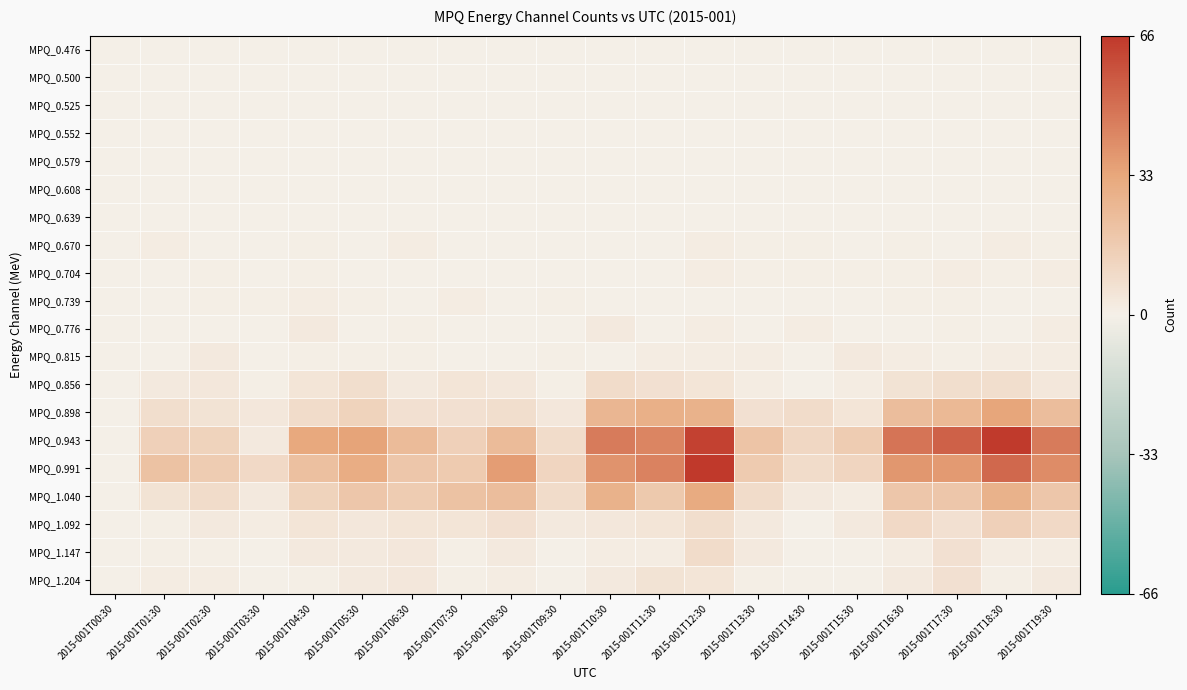

Reading left to right, extract all data points from this chart.

MPQ_0.476: 2015-001T00:30=0.0	2015-001T01:30=0.0	2015-001T02:30=0.0	2015-001T03:30=0.0	2015-001T04:30=0.0	2015-001T05:30=0.0	2015-001T06:30=0.0	2015-001T07:30=0.0	2015-001T08:30=0.0	2015-001T09:30=0.0	2015-001T10:30=0.0	2015-001T11:30=0.0	2015-001T12:30=0.0	2015-001T13:30=0.0	2015-001T14:30=0.0	2015-001T15:30=0.0	2015-001T16:30=0.0	2015-001T17:30=0.0	2015-001T18:30=0.0	2015-001T19:30=0.0
MPQ_0.500: 2015-001T00:30=0.0	2015-001T01:30=0.0	2015-001T02:30=0.0	2015-001T03:30=0.0	2015-001T04:30=0.0	2015-001T05:30=0.0	2015-001T06:30=0.0	2015-001T07:30=0.0	2015-001T08:30=0.0	2015-001T09:30=0.0	2015-001T10:30=0.0	2015-001T11:30=0.0	2015-001T12:30=0.0	2015-001T13:30=0.0	2015-001T14:30=0.0	2015-001T15:30=0.0	2015-001T16:30=0.0	2015-001T17:30=0.0	2015-001T18:30=0.0	2015-001T19:30=0.0
MPQ_0.525: 2015-001T00:30=0.0	2015-001T01:30=0.0	2015-001T02:30=0.0	2015-001T03:30=0.0	2015-001T04:30=0.0	2015-001T05:30=0.0	2015-001T06:30=0.0	2015-001T07:30=0.0	2015-001T08:30=0.0	2015-001T09:30=0.0	2015-001T10:30=0.0	2015-001T11:30=0.0	2015-001T12:30=0.0	2015-001T13:30=0.0	2015-001T14:30=0.0	2015-001T15:30=0.0	2015-001T16:30=0.0	2015-001T17:30=0.0	2015-001T18:30=0.0	2015-001T19:30=0.0
MPQ_0.552: 2015-001T00:30=0.0	2015-001T01:30=0.0	2015-001T02:30=0.0	2015-001T03:30=0.0	2015-001T04:30=0.0	2015-001T05:30=0.0	2015-001T06:30=0.0	2015-001T07:30=0.0	2015-001T08:30=0.0	2015-001T09:30=0.0	2015-001T10:30=0.0	2015-001T11:30=0.0	2015-001T12:30=0.0	2015-001T13:30=0.0	2015-001T14:30=0.0	2015-001T15:30=0.0	2015-001T16:30=0.0	2015-001T17:30=0.0	2015-001T18:30=0.0	2015-001T19:30=0.0
MPQ_0.579: 2015-001T00:30=0.0	2015-001T01:30=0.0	2015-001T02:30=0.0	2015-001T03:30=0.0	2015-001T04:30=0.0	2015-001T05:30=0.0	2015-001T06:30=0.0	2015-001T07:30=0.0	2015-001T08:30=0.0	2015-001T09:30=0.0	2015-001T10:30=0.0	2015-001T11:30=0.0	2015-001T12:30=0.0	2015-001T13:30=0.0	2015-001T14:30=0.0	2015-001T15:30=0.0	2015-001T16:30=0.0	2015-001T17:30=0.0	2015-001T18:30=0.0	2015-001T19:30=0.0
MPQ_0.608: 2015-001T00:30=0.0	2015-001T01:30=0.0	2015-001T02:30=0.0	2015-001T03:30=0.0	2015-001T04:30=0.0	2015-001T05:30=0.0	2015-001T06:30=0.0	2015-001T07:30=0.0	2015-001T08:30=0.0	2015-001T09:30=0.0	2015-001T10:30=0.0	2015-001T11:30=0.0	2015-001T12:30=0.0	2015-001T13:30=0.0	2015-001T14:30=0.0	2015-001T15:30=0.0	2015-001T16:30=0.0	2015-001T17:30=0.0	2015-001T18:30=0.0	2015-001T19:30=0.0
MPQ_0.639: 2015-001T00:30=0.0	2015-001T01:30=0.0	2015-001T02:30=0.0	2015-001T03:30=0.0	2015-001T04:30=0.0	2015-001T05:30=0.0	2015-001T06:30=0.0	2015-001T07:30=0.0	2015-001T08:30=0.0	2015-001T09:30=0.0	2015-001T10:30=0.0	2015-001T11:30=0.0	2015-001T12:30=0.0	2015-001T13:30=0.0	2015-001T14:30=0.0	2015-001T15:30=0.0	2015-001T16:30=0.0	2015-001T17:30=0.0	2015-001T18:30=0.0	2015-001T19:30=0.0
MPQ_0.670: 2015-001T00:30=0.0	2015-001T01:30=0.0	2015-001T02:30=0.0	2015-001T03:30=0.0	2015-001T04:30=0.0	2015-001T05:30=0.0	2015-001T06:30=0.0	2015-001T07:30=0.0	2015-001T08:30=0.0	2015-001T09:30=0.0	2015-001T10:30=0.0	2015-001T11:30=0.0	2015-001T12:30=0.0	2015-001T13:30=0.0	2015-001T14:30=0.0	2015-001T15:30=0.0	2015-001T16:30=0.0	2015-001T17:30=0.0	2015-001T18:30=0.0	2015-001T19:30=0.0
MPQ_0.704: 2015-001T00:30=0.0	2015-001T01:30=0.0	2015-001T02:30=0.0	2015-001T03:30=0.0	2015-001T04:30=0.0	2015-001T05:30=0.0	2015-001T06:30=0.0	2015-001T07:30=0.0	2015-001T08:30=0.0	2015-001T09:30=0.0	2015-001T10:30=0.0	2015-001T11:30=0.0	2015-001T12:30=0.0	2015-001T13:30=0.0	2015-001T14:30=0.0	2015-001T15:30=0.0	2015-001T16:30=0.0	2015-001T17:30=0.0	2015-001T18:30=0.0	2015-001T19:30=0.0
MPQ_0.739: 2015-001T00:30=0.0	2015-001T01:30=0.0	2015-001T02:30=0.0	2015-001T03:30=0.0	2015-001T04:30=0.0	2015-001T05:30=0.0	2015-001T06:30=0.0	2015-001T07:30=0.0	2015-001T08:30=0.0	2015-001T09:30=0.0	2015-001T10:30=0.0	2015-001T11:30=0.0	2015-001T12:30=0.0	2015-001T13:30=0.0	2015-001T14:30=0.0	2015-001T15:30=0.0	2015-001T16:30=0.0	2015-001T17:30=0.0	2015-001T18:30=0.0	2015-001T19:30=0.0
MPQ_0.776: 2015-001T00:30=0.0	2015-001T01:30=0.0	2015-001T02:30=0.0	2015-001T03:30=0.0	2015-001T04:30=0.0	2015-001T05:30=0.0	2015-001T06:30=0.0	2015-001T07:30=0.0	2015-001T08:30=0.0	2015-001T09:30=0.0	2015-001T10:30=0.0	2015-001T11:30=0.0	2015-001T12:30=0.0	2015-001T13:30=0.0	2015-001T14:30=0.0	2015-001T15:30=0.0	2015-001T16:30=0.0	2015-001T17:30=0.0	2015-001T18:30=0.0	2015-001T19:30=0.0
MPQ_0.815: 2015-001T00:30=0.0	2015-001T01:30=0.0	2015-001T02:30=0.0	2015-001T03:30=0.0	2015-001T04:30=0.0	2015-001T05:30=0.0	2015-001T06:30=0.0	2015-001T07:30=0.0	2015-001T08:30=0.0	2015-001T09:30=0.0	2015-001T10:30=0.0	2015-001T11:30=0.0	2015-001T12:30=0.0	2015-001T13:30=0.0	2015-001T14:30=0.0	2015-001T15:30=0.0	2015-001T16:30=0.0	2015-001T17:30=0.0	2015-001T18:30=0.0	2015-001T19:30=0.0
MPQ_0.856: 2015-001T00:30=0.0	2015-001T01:30=0.0	2015-001T02:30=0.1	2015-001T03:30=0.0	2015-001T04:30=0.1	2015-001T05:30=0.1	2015-001T06:30=0.0	2015-001T07:30=0.1	2015-001T08:30=0.1	2015-001T09:30=0.0	2015-001T10:30=0.1	2015-001T11:30=0.1	2015-001T12:30=0.1	2015-001T13:30=0.0	2015-001T14:30=0.0	2015-001T15:30=0.0	2015-001T16:30=0.1	2015-001T17:30=0.1	2015-001T18:30=0.1	2015-001T19:30=0.1
MPQ_0.898: 2015-001T00:30=0.0	2015-001T01:30=0.1	2015-001T02:30=0.1	2015-001T03:30=0.1	2015-001T04:30=0.1	2015-001T05:30=0.2	2015-001T06:30=0.1	2015-001T07:30=0.1	2015-001T08:30=0.1	2015-001T09:30=0.1	2015-001T10:30=0.4	2015-001T11:30=0.4	2015-001T12:30=0.4	2015-001T13:30=0.1	2015-001T14:30=0.1	2015-001T15:30=0.1	2015-001T16:30=0.3	2015-001T17:30=0.4	2015-001T18:30=0.5	2015-001T19:30=0.3
MPQ_0.943: 2015-001T00:30=0.0	2015-001T01:30=0.2	2015-001T02:30=0.2	2015-001T03:30=0.0	2015-001T04:30=0.5	2015-001T05:30=0.5	2015-001T06:30=0.4	2015-001T07:30=0.2	2015-001T08:30=0.4	2015-001T09:30=0.1	2015-001T10:30=0.7	2015-001T11:30=0.7	2015-001T12:30=1.0	2015-001T13:30=0.3	2015-001T14:30=0.2	2015-001T15:30=0.2	2015-001T16:30=0.7	2015-001T17:30=0.8	2015-001T18:30=1.0	2015-001T19:30=0.7
MPQ_0.991: 2015-001T00:30=0.0	2015-001T01:30=0.3	2015-001T02:30=0.2	2015-001T03:30=0.2	2015-001T04:30=0.3	2015-001T05:30=0.5	2015-001T06:30=0.3	2015-001T07:30=0.3	2015-001T08:30=0.5	2015-001T09:30=0.2	2015-001T10:30=0.6	2015-001T11:30=0.7	2015-001T12:30=1.0	2015-001T13:30=0.3	2015-001T14:30=0.1	2015-001T15:30=0.2	2015-001T16:30=0.6	2015-001T17:30=0.6	2015-001T18:30=0.8	2015-001T19:30=0.6
MPQ_1.040: 2015-001T00:30=0.0	2015-001T01:30=0.1	2015-001T02:30=0.1	2015-001T03:30=0.0	2015-001T04:30=0.2	2015-001T05:30=0.3	2015-001T06:30=0.2	2015-001T07:30=0.3	2015-001T08:30=0.3	2015-001T09:30=0.1	2015-001T10:30=0.4	2015-001T11:30=0.3	2015-001T12:30=0.5	2015-001T13:30=0.1	2015-001T14:30=0.0	2015-001T15:30=0.0	2015-001T16:30=0.3	2015-001T17:30=0.3	2015-001T18:30=0.4	2015-001T19:30=0.3
MPQ_1.092: 2015-001T00:30=0.0	2015-001T01:30=0.0	2015-001T02:30=0.0	2015-001T03:30=0.0	2015-001T04:30=0.1	2015-001T05:30=0.1	2015-001T06:30=0.1	2015-001T07:30=0.1	2015-001T08:30=0.1	2015-001T09:30=0.0	2015-001T10:30=0.1	2015-001T11:30=0.1	2015-001T12:30=0.1	2015-001T13:30=0.0	2015-001T14:30=0.0	2015-001T15:30=0.0	2015-001T16:30=0.2	2015-001T17:30=0.1	2015-001T18:30=0.2	2015-001T19:30=0.2
MPQ_1.147: 2015-001T00:30=0.0	2015-001T01:30=0.0	2015-001T02:30=0.0	2015-001T03:30=0.0	2015-001T04:30=0.0	2015-001T05:30=0.0	2015-001T06:30=0.1	2015-001T07:30=0.0	2015-001T08:30=0.0	2015-001T09:30=0.0	2015-001T10:30=0.0	2015-001T11:30=0.0	2015-001T12:30=0.1	2015-001T13:30=0.0	2015-001T14:30=0.0	2015-001T15:30=0.0	2015-001T16:30=0.0	2015-001T17:30=0.1	2015-001T18:30=0.0	2015-001T19:30=0.0
MPQ_1.204: 2015-001T00:30=0.0	2015-001T01:30=0.0	2015-001T02:30=0.0	2015-001T03:30=0.0	2015-001T04:30=0.0	2015-001T05:30=0.0	2015-001T06:30=0.1	2015-001T07:30=0.0	2015-001T08:30=0.0	2015-001T09:30=0.0	2015-001T10:30=0.0	2015-001T11:30=0.1	2015-001T12:30=0.1	2015-001T13:30=0.0	2015-001T14:30=0.0	2015-001T15:30=0.0	2015-001T16:30=0.0	2015-001T17:30=0.1	2015-001T18:30=0.0	2015-001T19:30=0.0